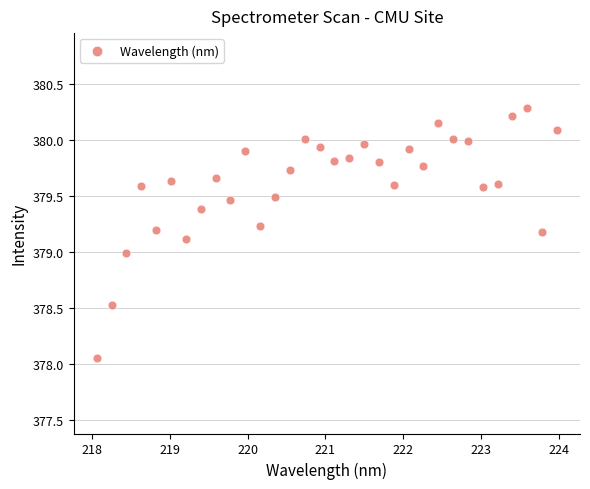

What is the range of X values (max minus min)?

5.9